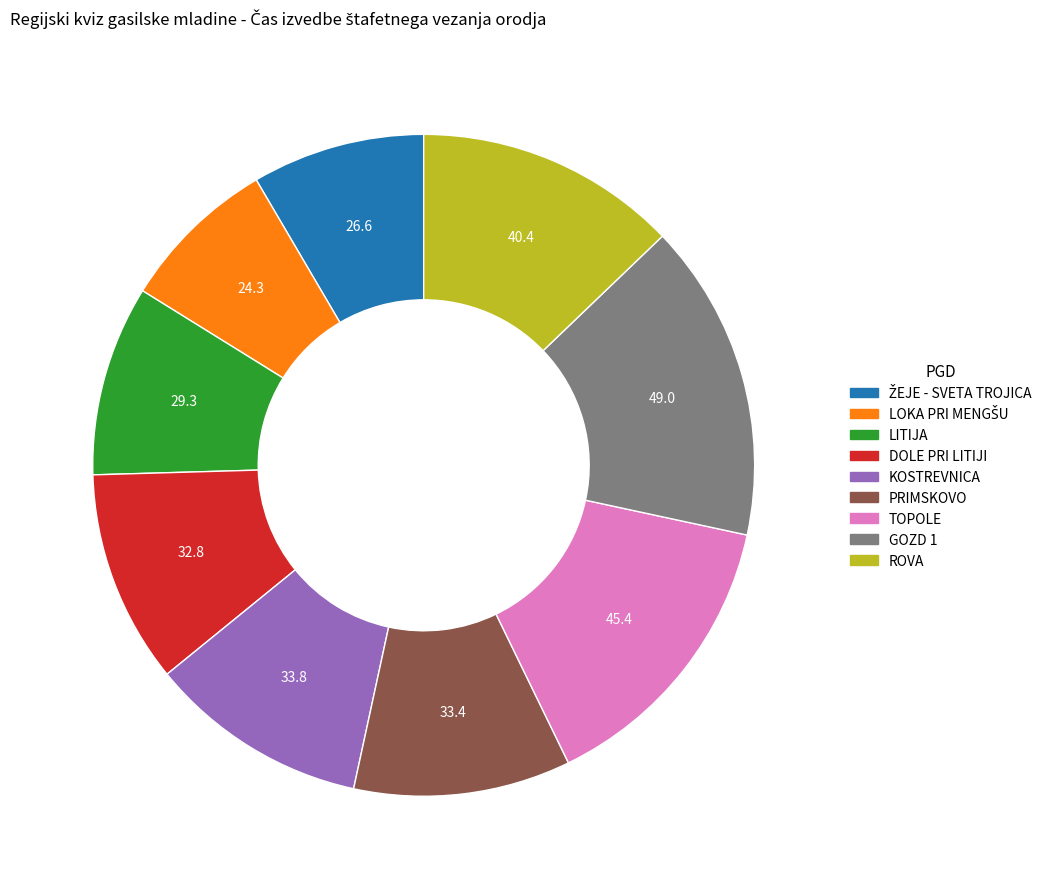

Do PRIMSKOVO and KOSTREVNICA together represent more than half of the pie?

No